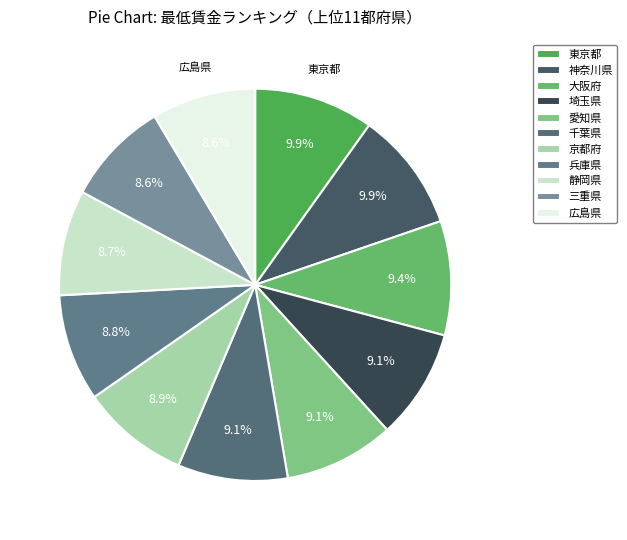

How many slices are in this pie chart?

11